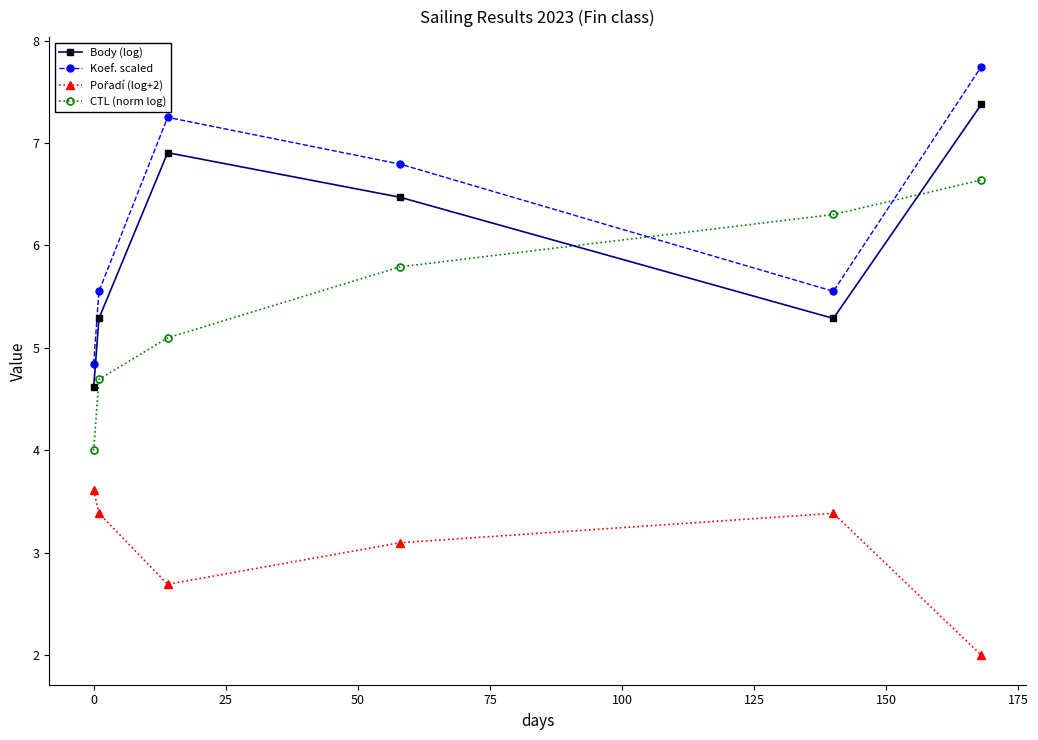

How many intersections are there between CTL (norm log) and Koef. scaled?

2